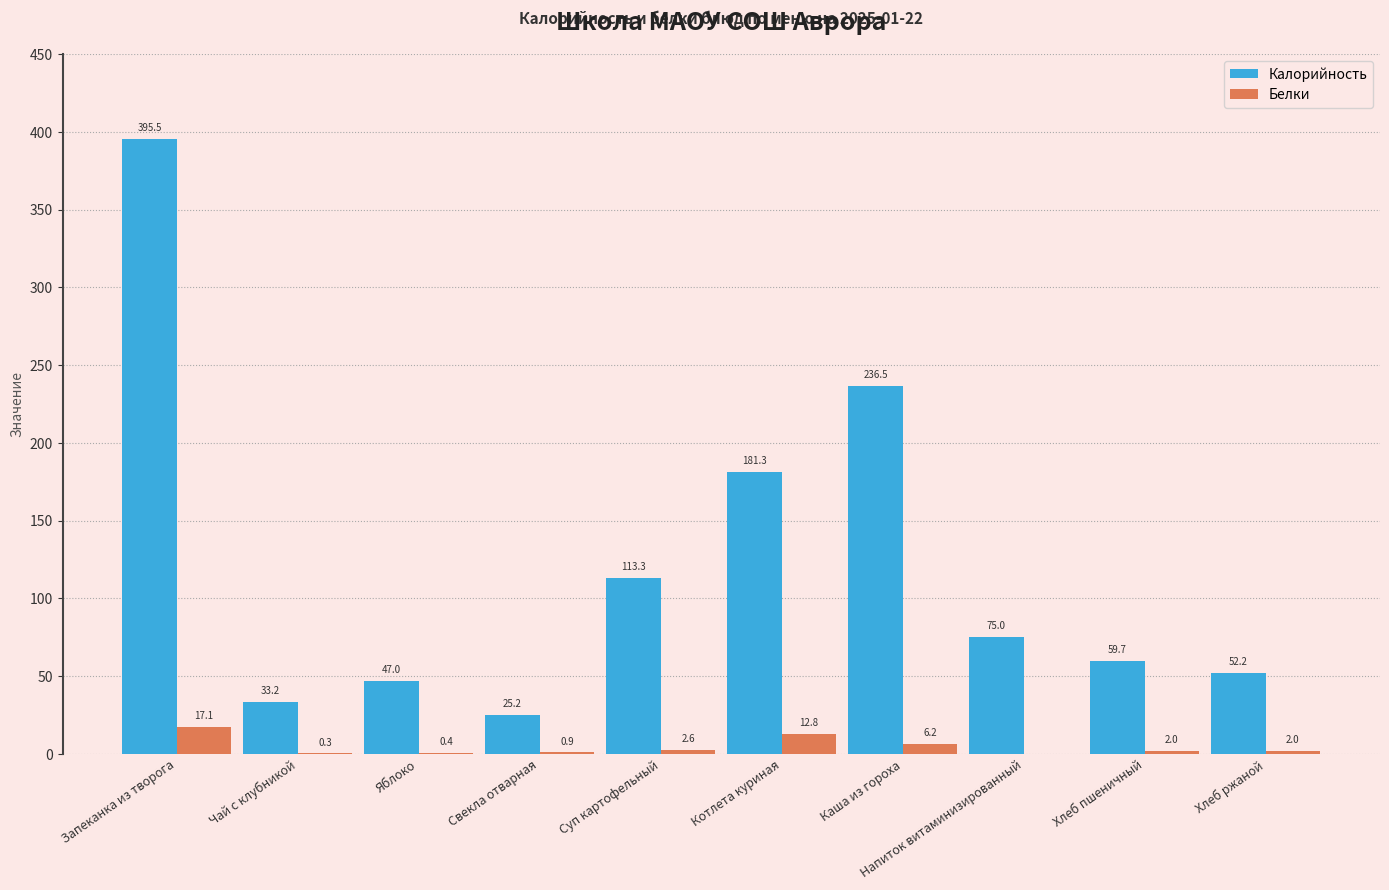

What is the highest value of the Калорийность series?

395.5